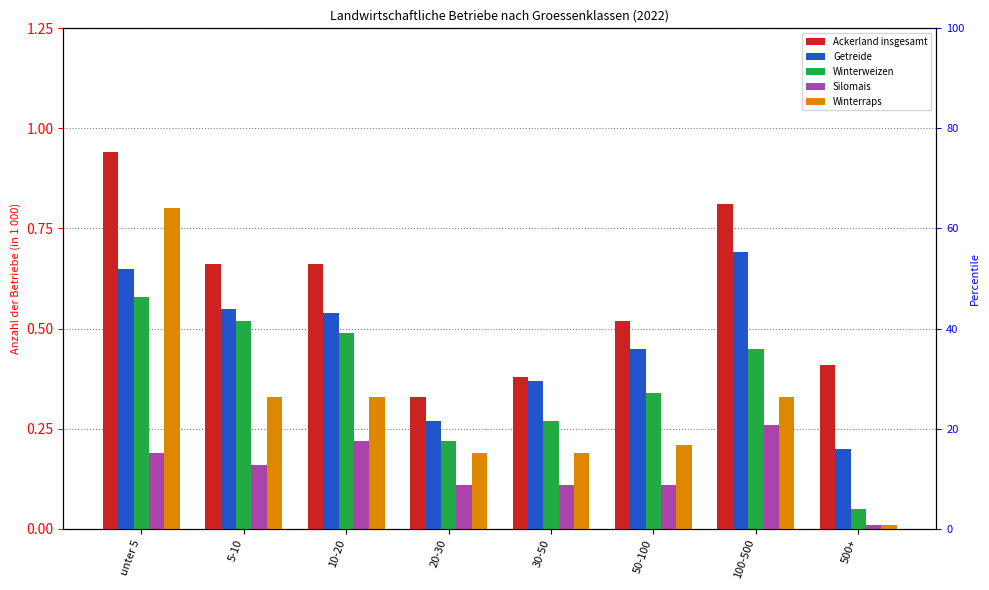

Does the chart contain stacked bars?

No